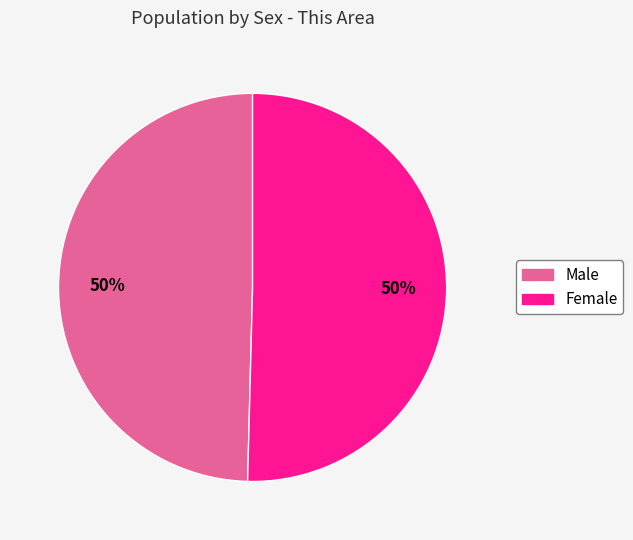

The Female slice represents 50% of the pie. True or false?

True